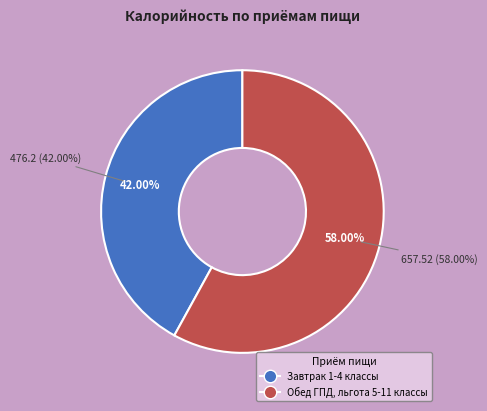

What percentage is the Завтрак 1-4 классы slice, to the nearest percent?

42%